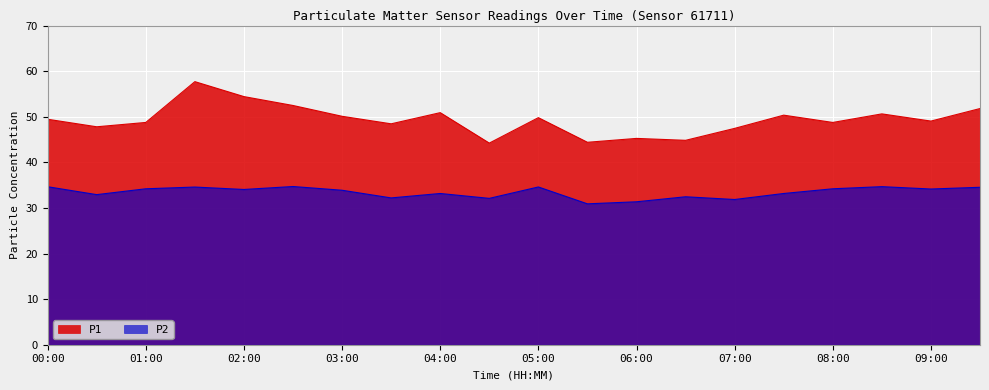

At which label does P2 reach its minimum?

05:30